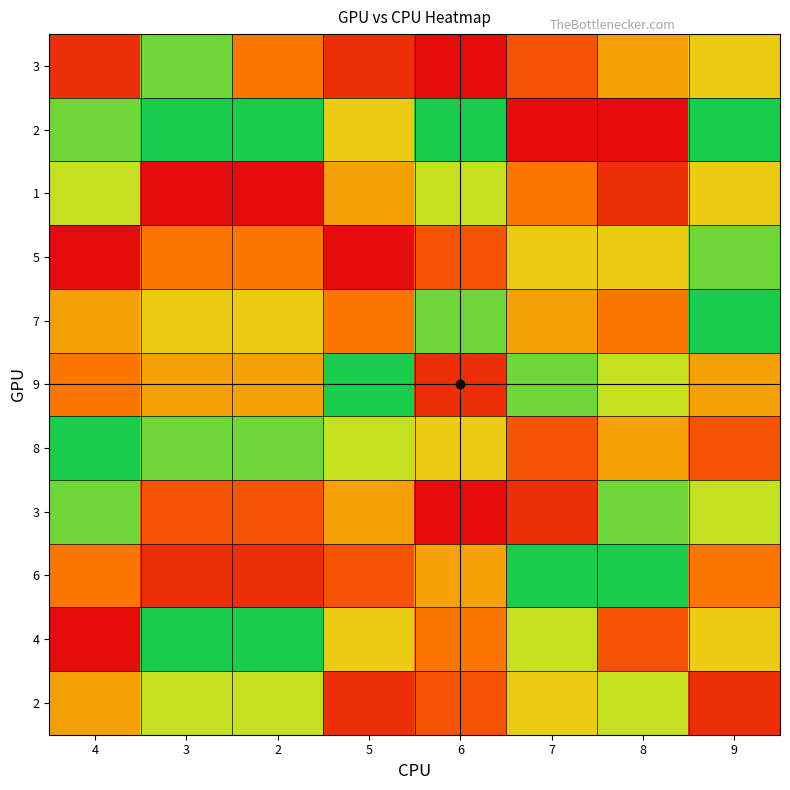

At which category is the sum across all series the highest?

6